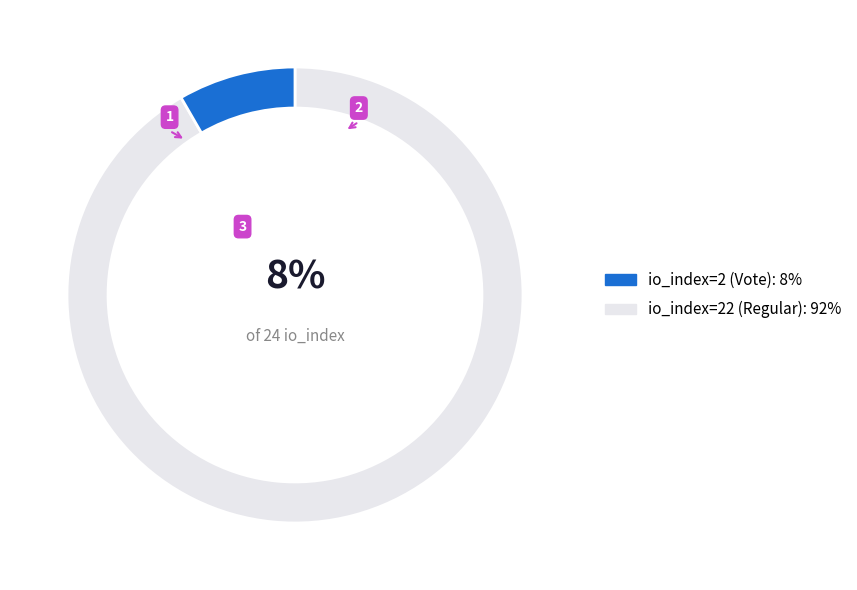

What percentage is NOT represented by io_index=2 (Vote)?

91.7%